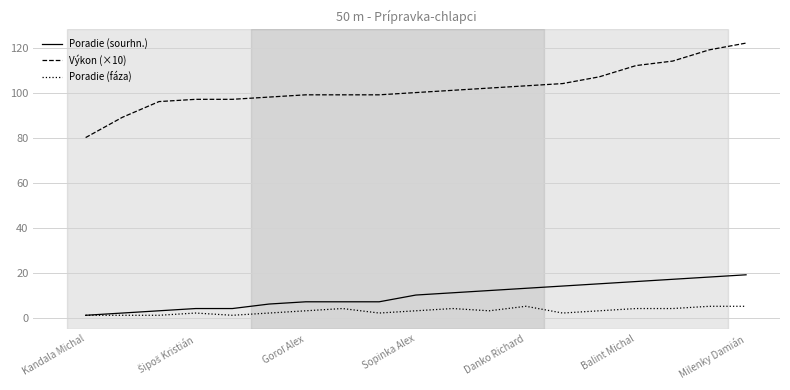

True or false: Výkon (×10) and Poradie (fáza) intersect in this chart.

False